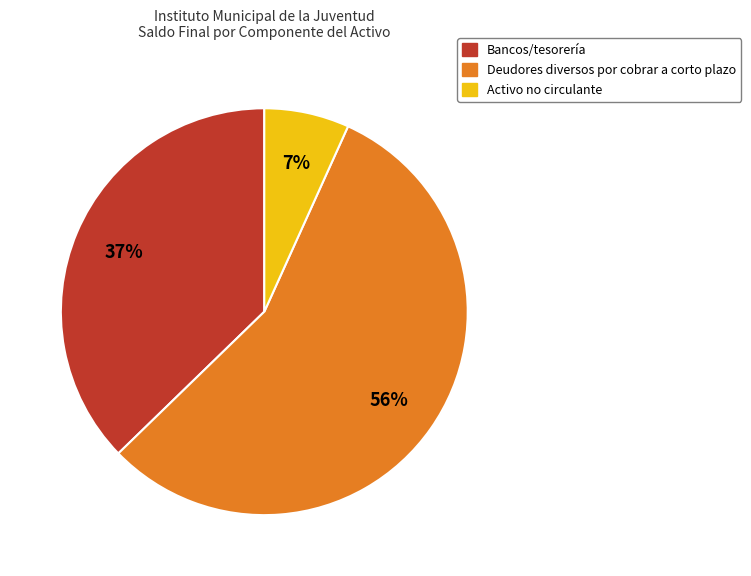

Does any single category account for the majority?

Yes